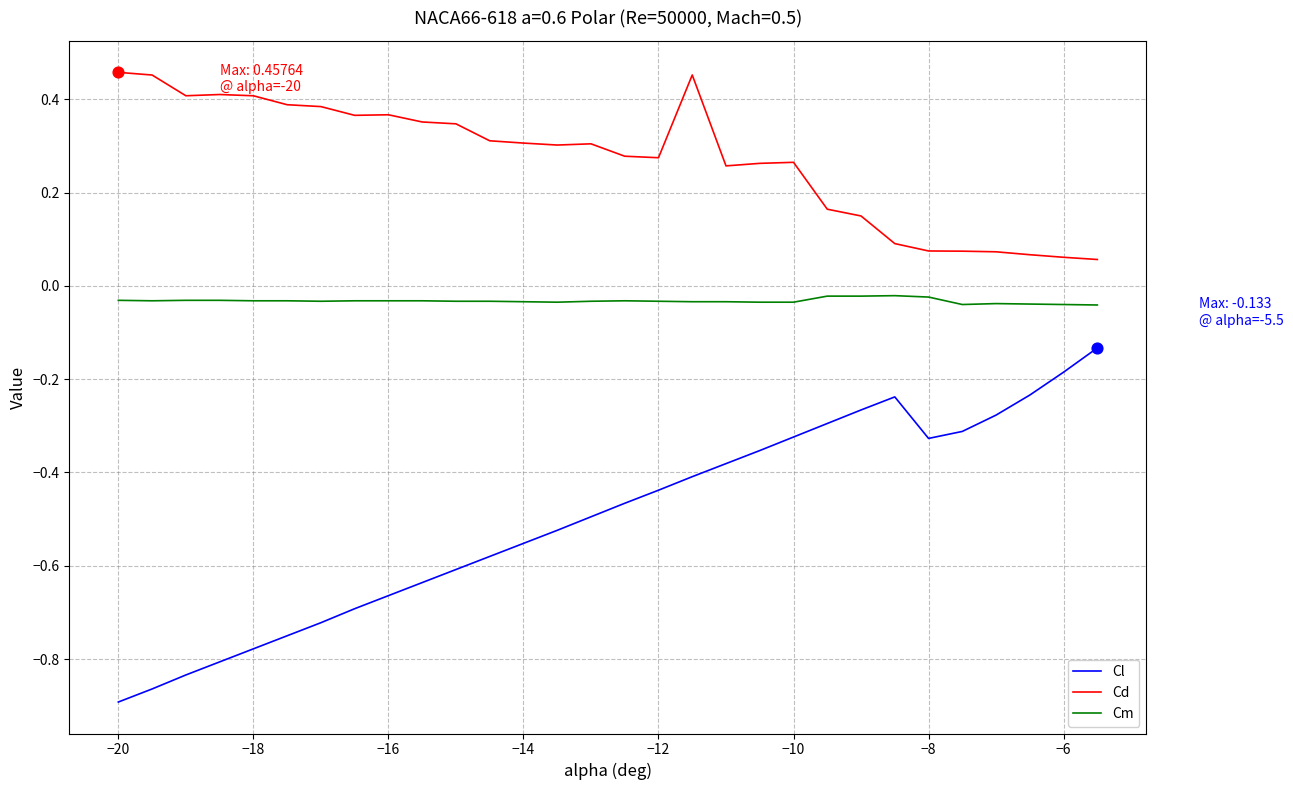

Which series has the largest total across all categories?

Cd